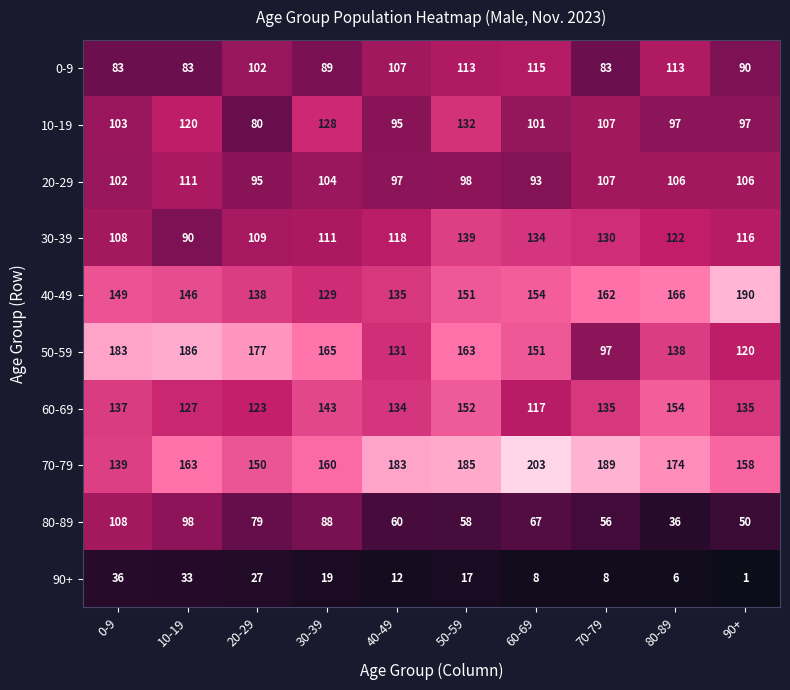

Which series has the widest spread of values?

50-59